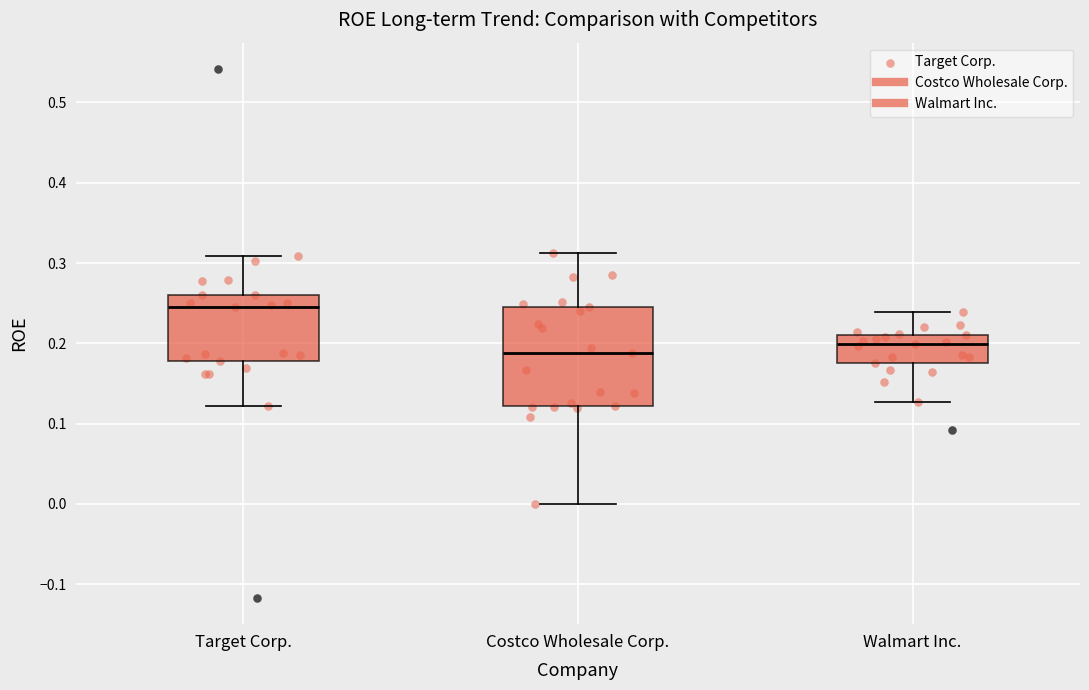

Where does the upper whisker of the box for Target Corp. end on the y-axis? The values are not printed on the chart, so give them approximately, as read against the axis.

0.31